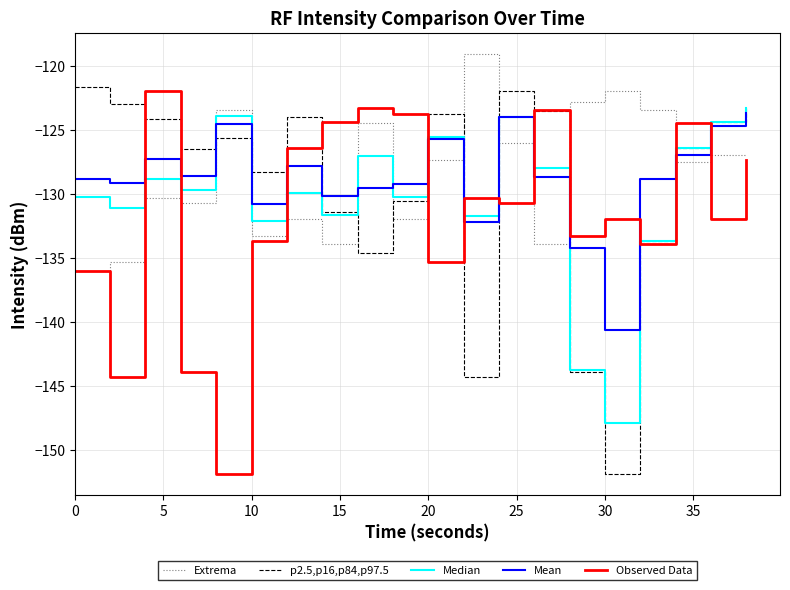

What are all the series names shown in the legend?

Extrema, p2.5,p16,p84,p97.5, Median, Mean, Observed Data